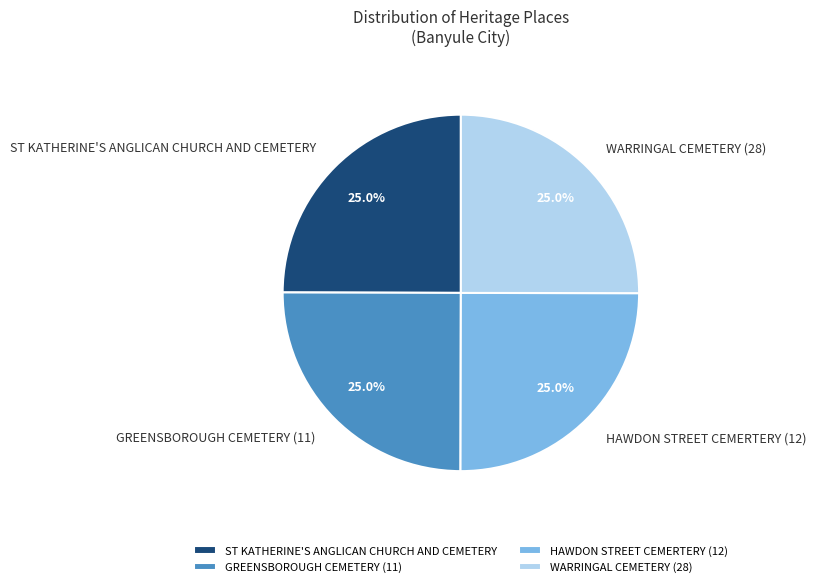

What percentage is NOT represented by HAWDON STREET CEMERTERY (12)?

75.0%